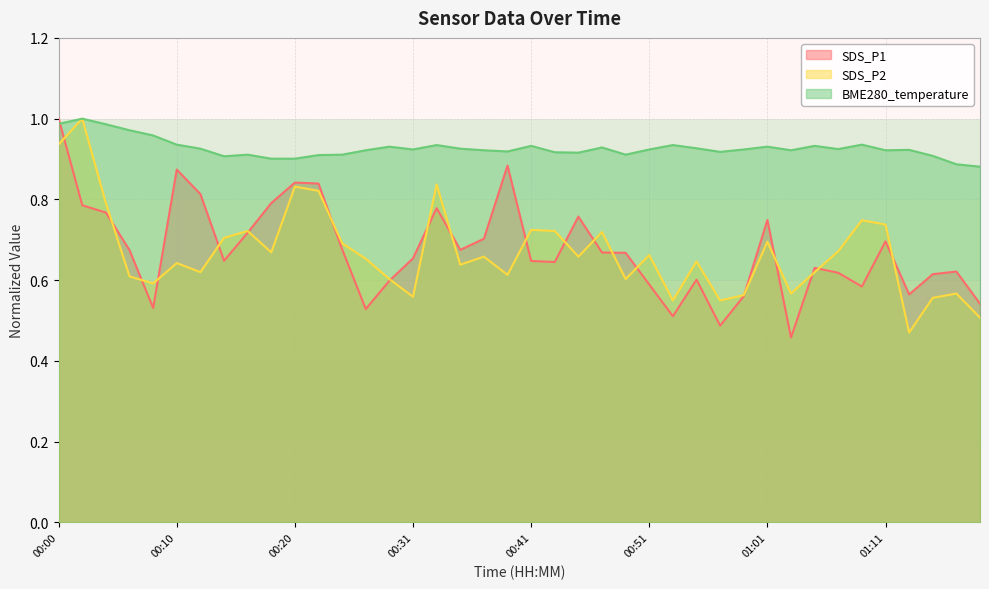

Reading left to right, transcribe all the data shown in this chart.

SDS_P1: 1.0	0.8	0.8	0.7	0.5	0.9	0.8	0.6	0.7	0.8	0.8	0.8	0.7	0.5	0.6	0.7	0.8	0.7	0.7	0.9	0.6	0.6	0.8	0.7	0.7	0.6	0.5	0.6	0.5	0.6	0.7	0.5	0.6	0.6	0.6	0.7	0.6	0.6	0.6	0.5
SDS_P2: 0.9	1.0	0.8	0.6	0.6	0.6	0.6	0.7	0.7	0.7	0.8	0.8	0.7	0.7	0.6	0.6	0.8	0.6	0.7	0.6	0.7	0.7	0.7	0.7	0.6	0.7	0.5	0.6	0.5	0.6	0.7	0.6	0.6	0.7	0.7	0.7	0.5	0.6	0.6	0.5
BME280_temperature: 1.0	1.0	1.0	1.0	1.0	0.9	0.9	0.9	0.9	0.9	0.9	0.9	0.9	0.9	0.9	0.9	0.9	0.9	0.9	0.9	0.9	0.9	0.9	0.9	0.9	0.9	0.9	0.9	0.9	0.9	0.9	0.9	0.9	0.9	0.9	0.9	0.9	0.9	0.9	0.9